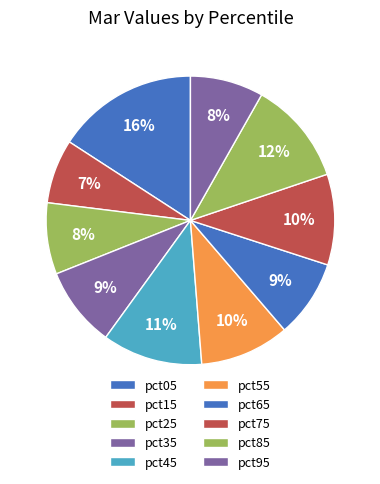

The pct25 slice represents 8% of the pie. True or false?

True